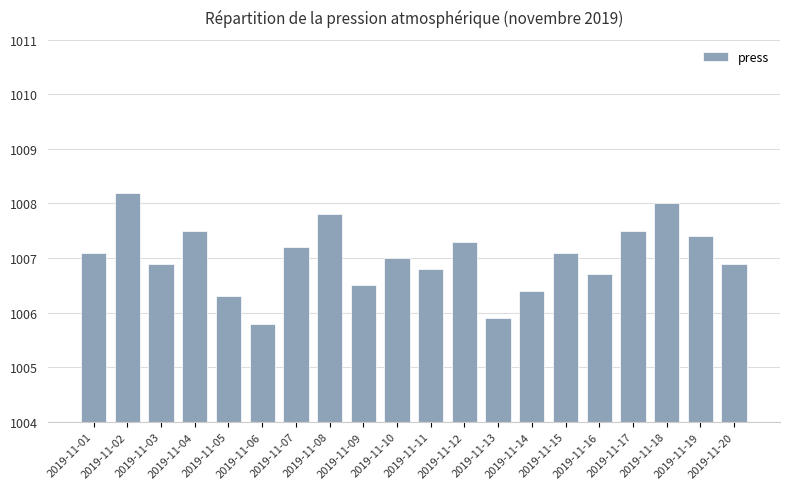

How many bars are there in total?

20